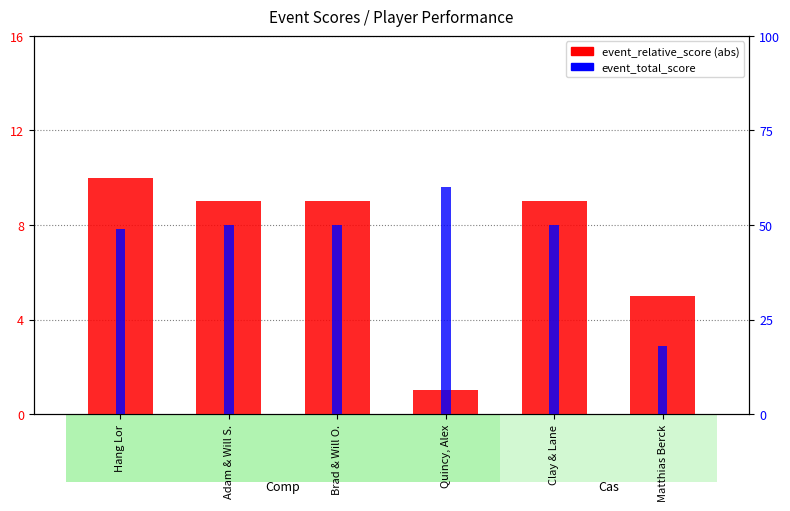

What is the spread (max minus min) of values at Hang Lor?

39